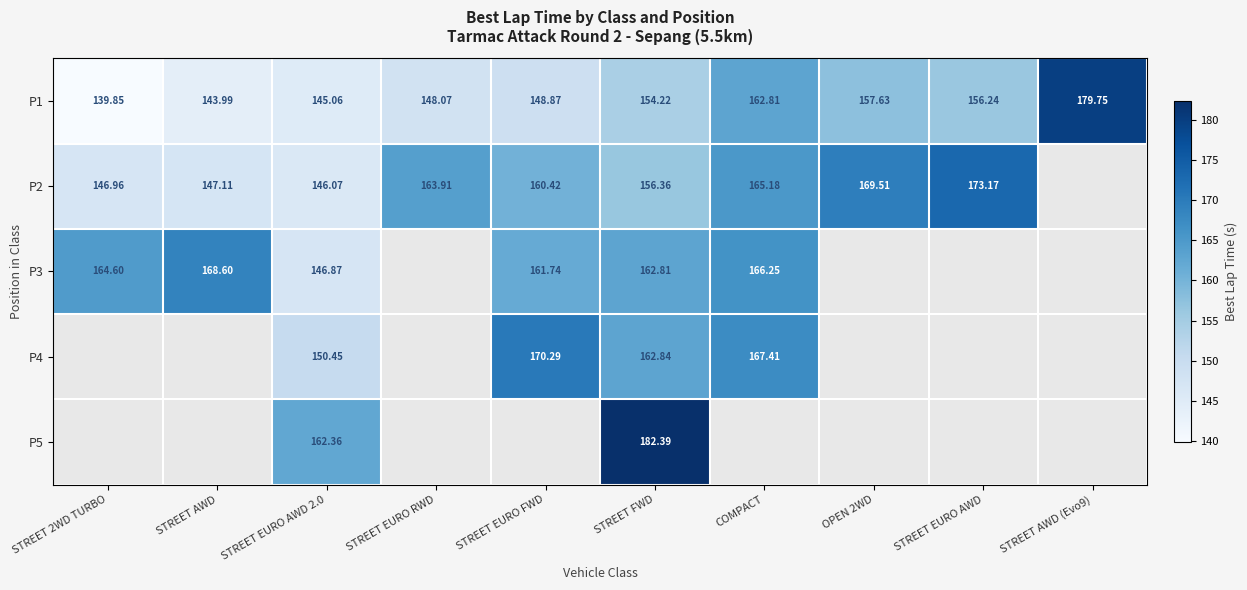

Which has a higher value, STREET EURO AWD 2.0 or STREET AWD (Evo9)?

STREET AWD (Evo9)